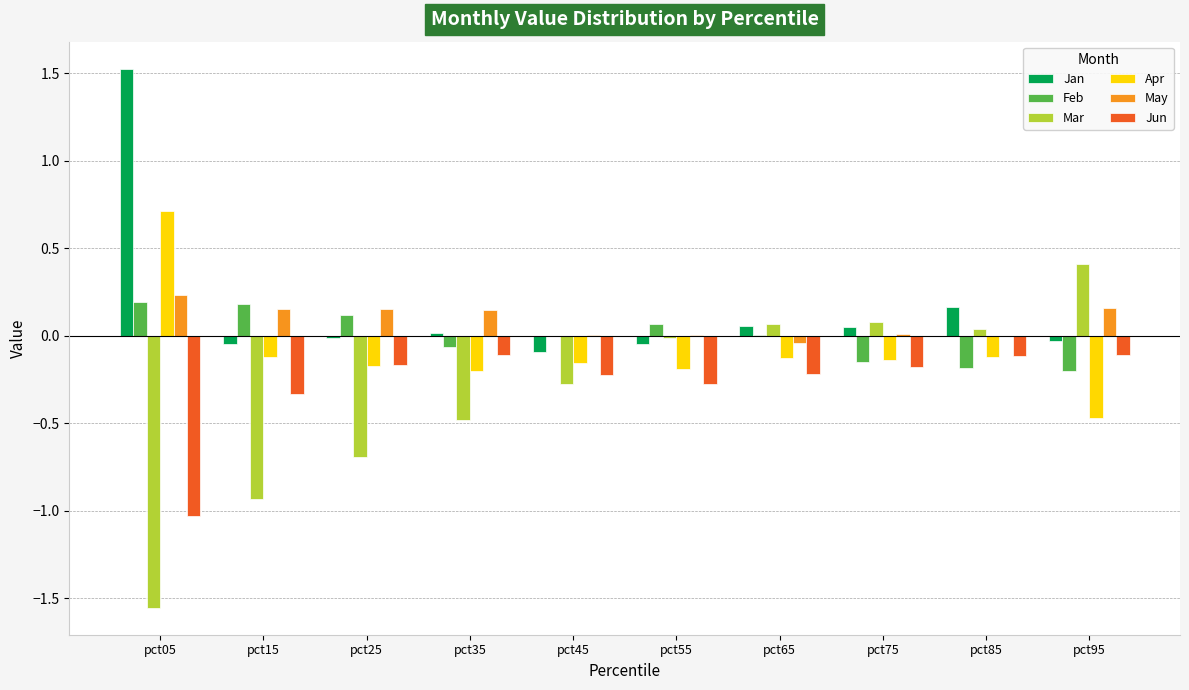

What is the maximum value shown in the chart?

1.5